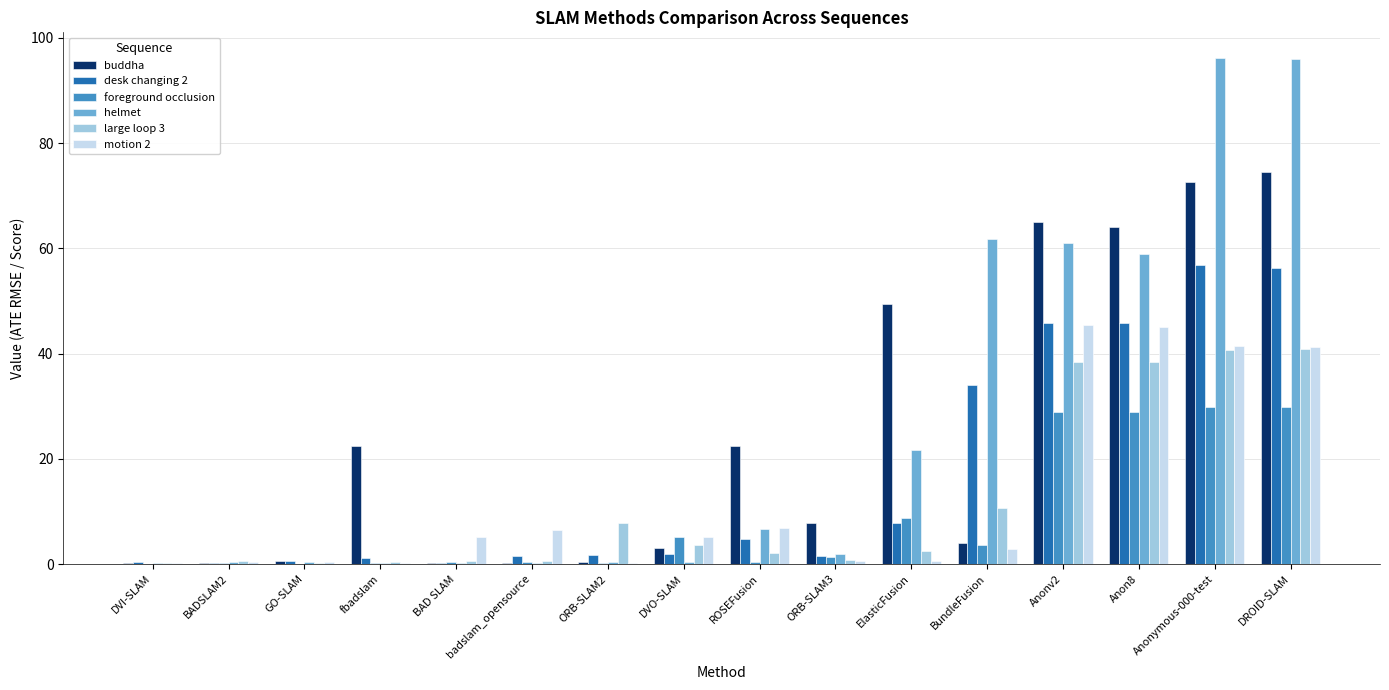

What is the maximum value shown in the chart?

96.2